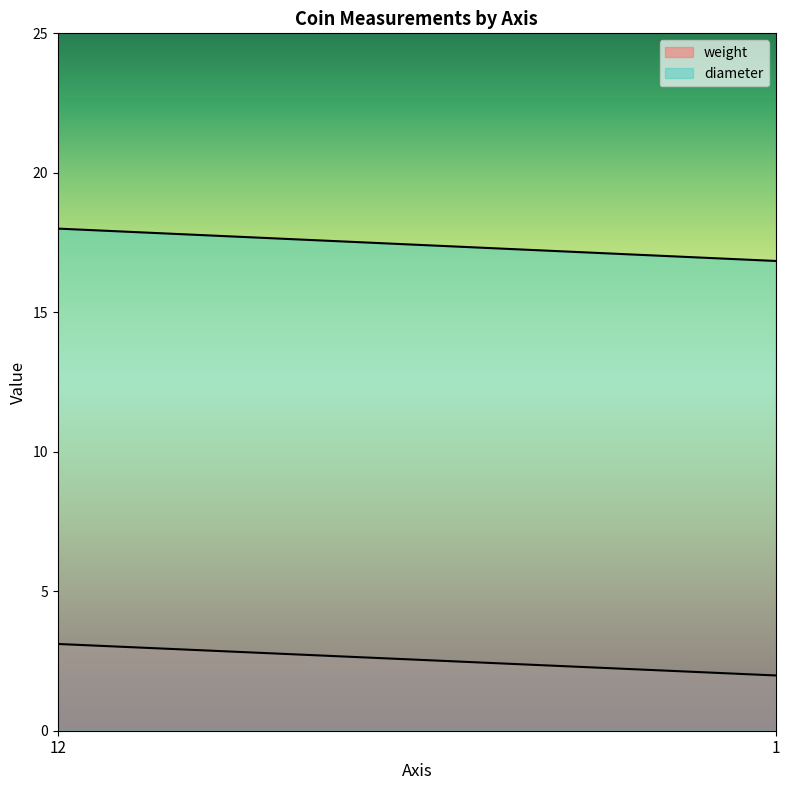

Which series has the largest range (max minus min)?

diameter